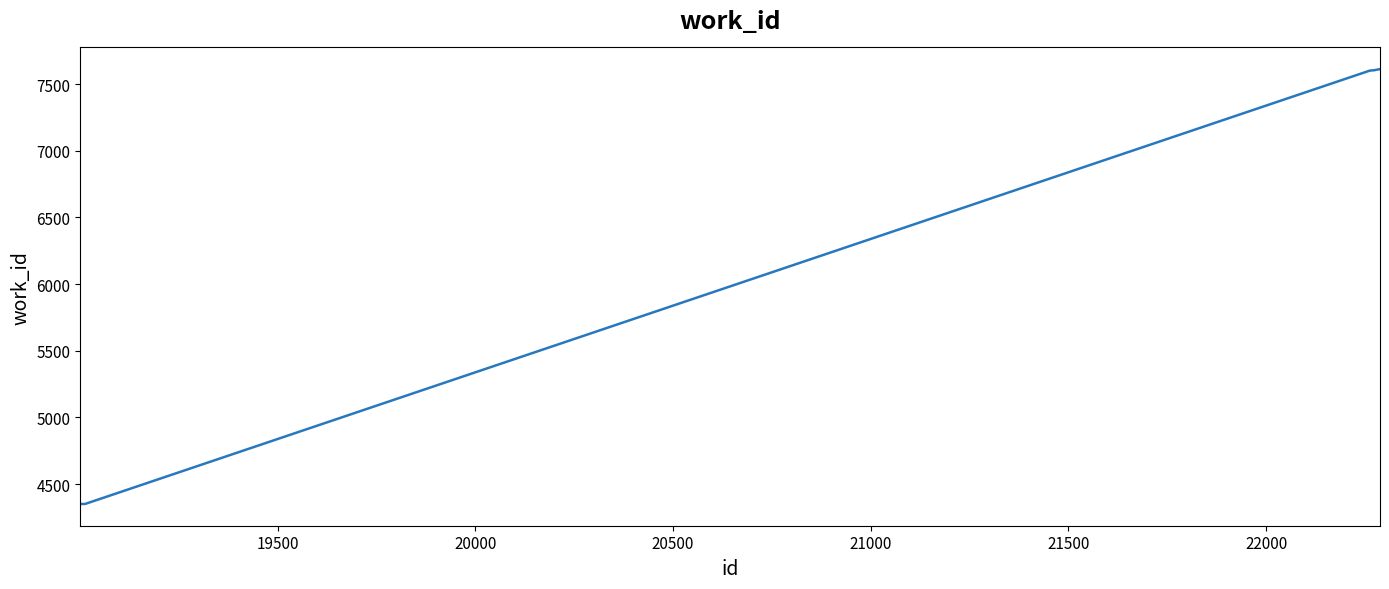

What is the minimum value shown in the chart?

4351